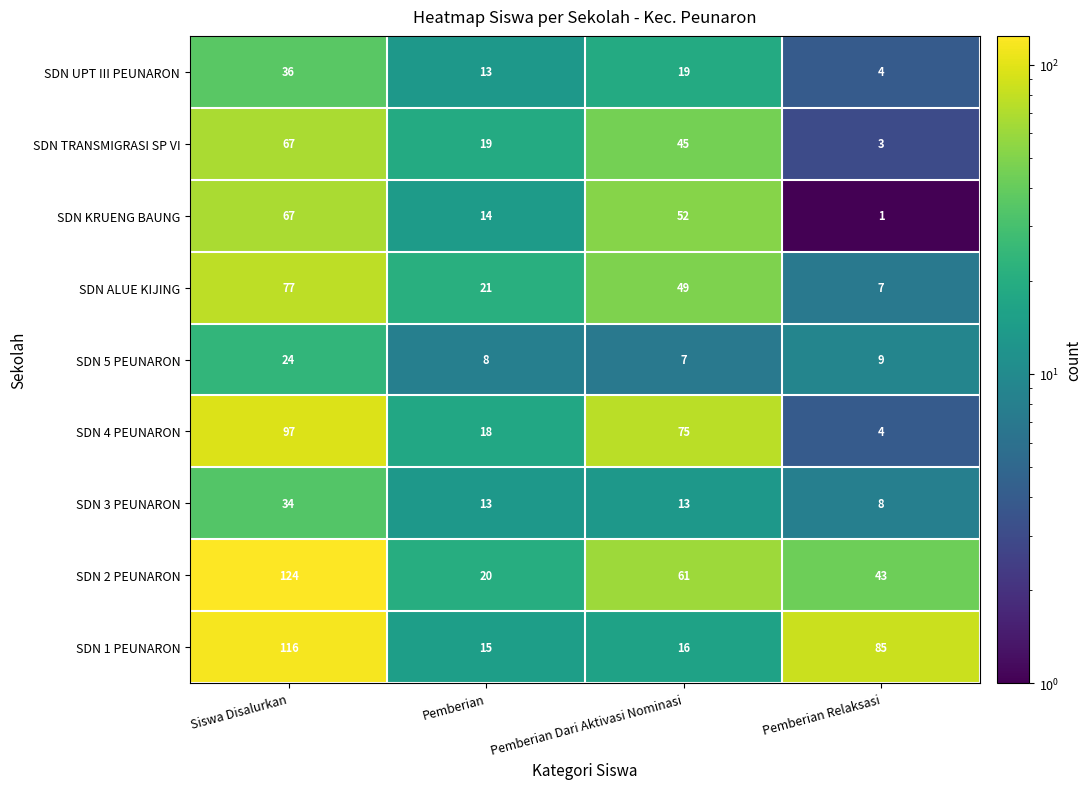

The value of SDN TRANSMIGRASI SP VI at Pemberian is 11. True or false?

False